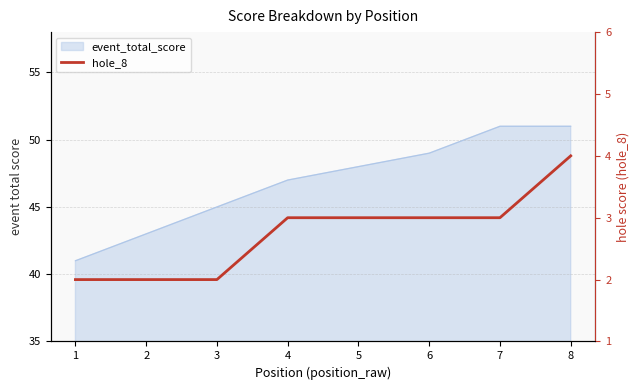

Which has a higher value, 3 or 5?

5